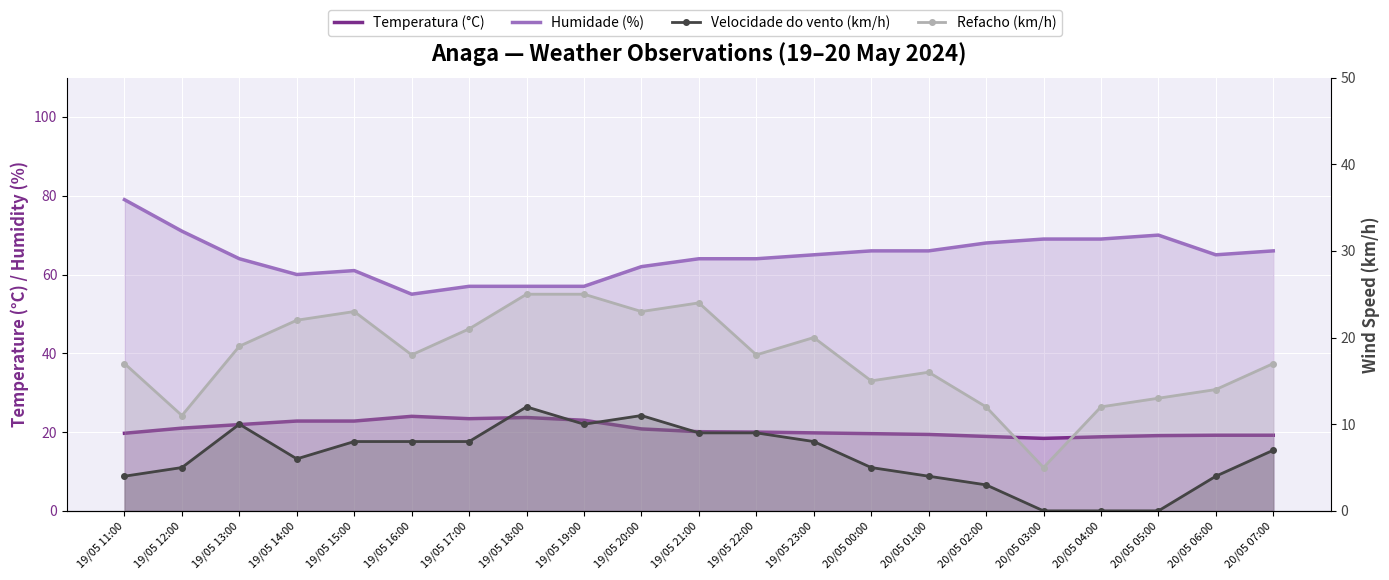

In Temperatura (°C), how many points are lower than both neighbors (excluding endpoints)?

2